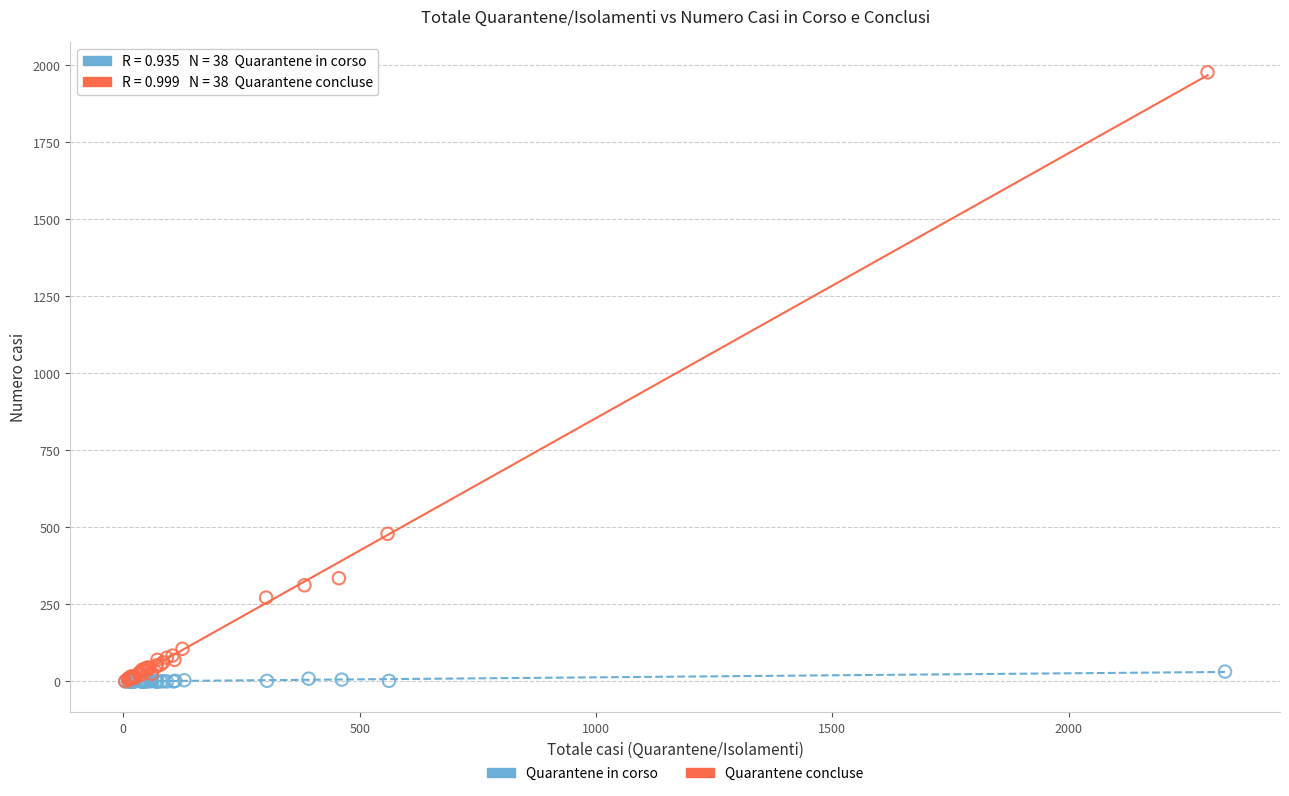

Which series has the widest spread of Y values?

Quarantene concluse